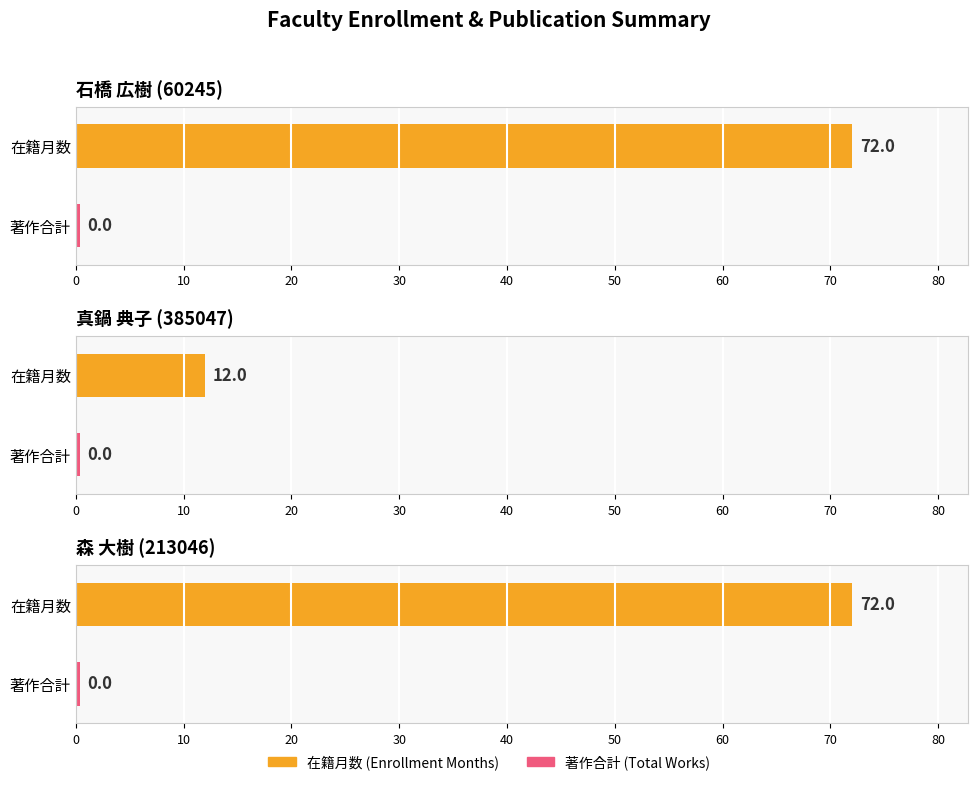

At which category is the sum across all series the highest?

石橋 広樹 (60245)